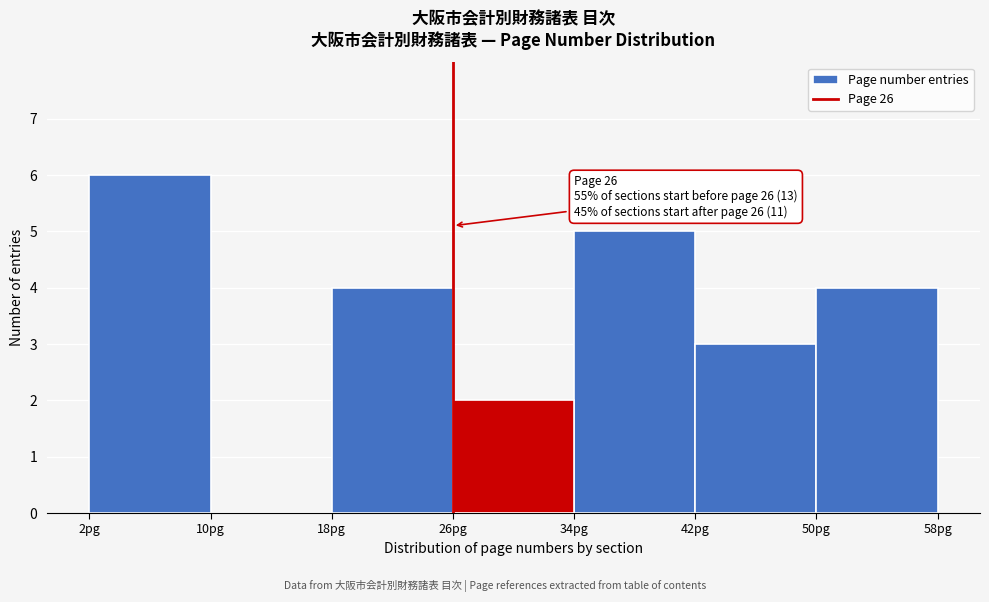

Over which range of the x-axis is the bar tallest?

2 to 10